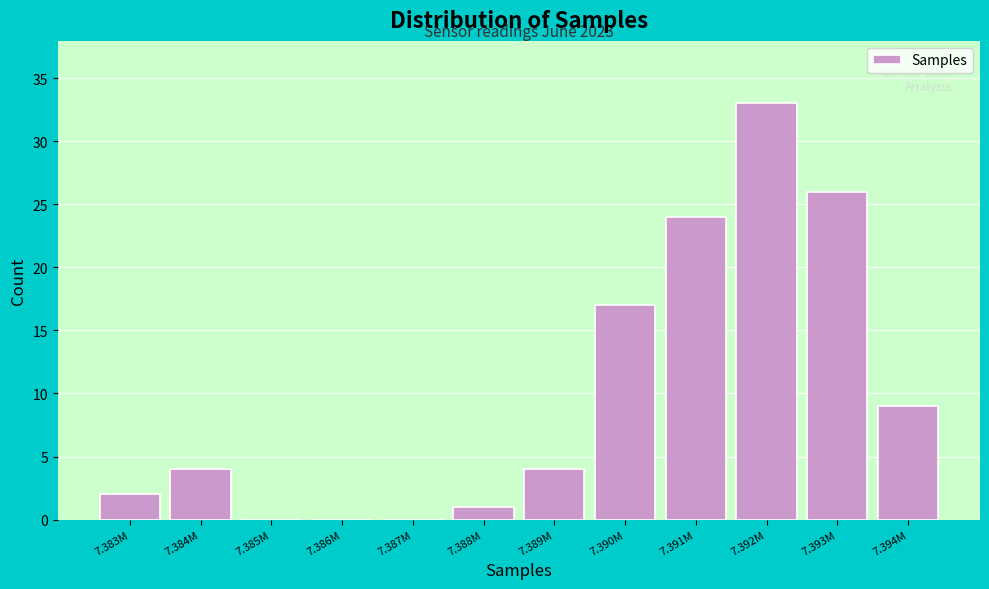

Reading left to right, what are all the values shown in this chart?

7.383M=2	7.384M=4	7.385M=0	7.386M=0	7.387M=0	7.388M=1	7.389M=4	7.390M=17	7.391M=24	7.392M=33	7.393M=26	7.394M=9